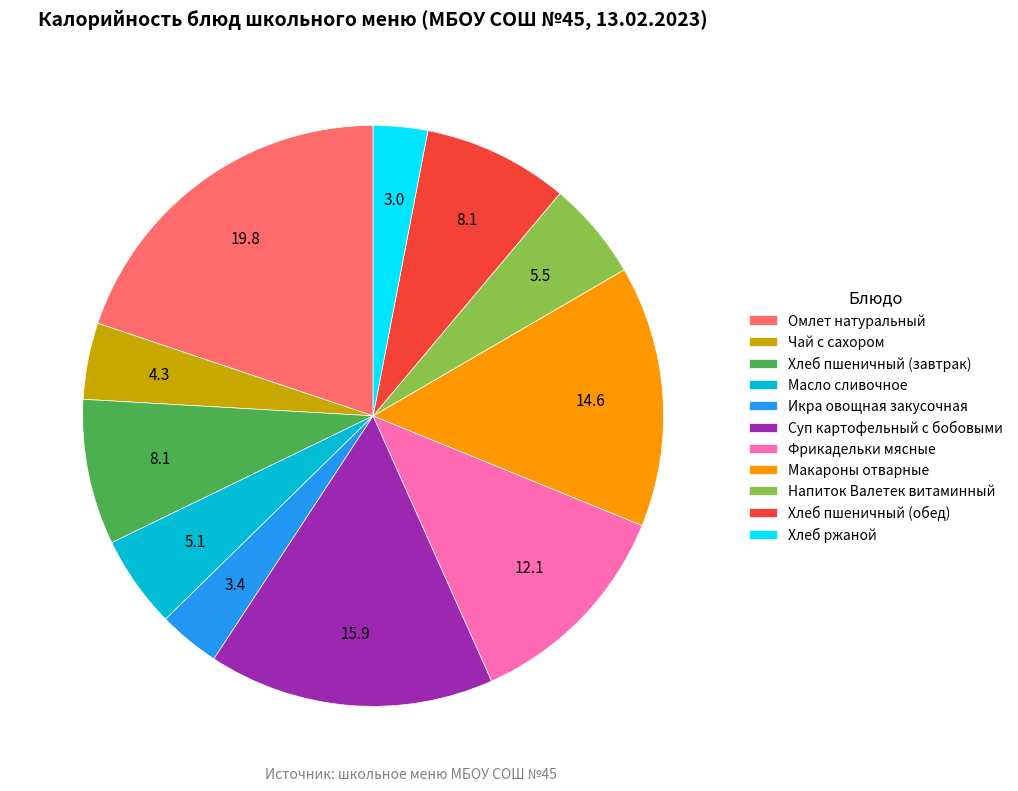

Combined, do Икра овощная закусочная and Хлеб пшеничный (завтрак) account for over 50%?

No